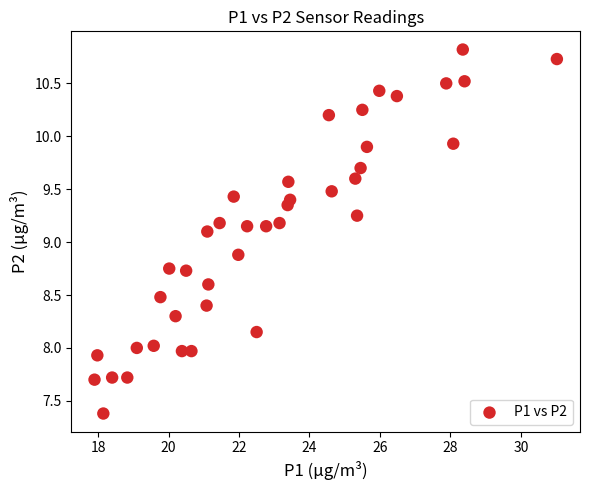

What is the range of Y values (max minus min)?

3.4